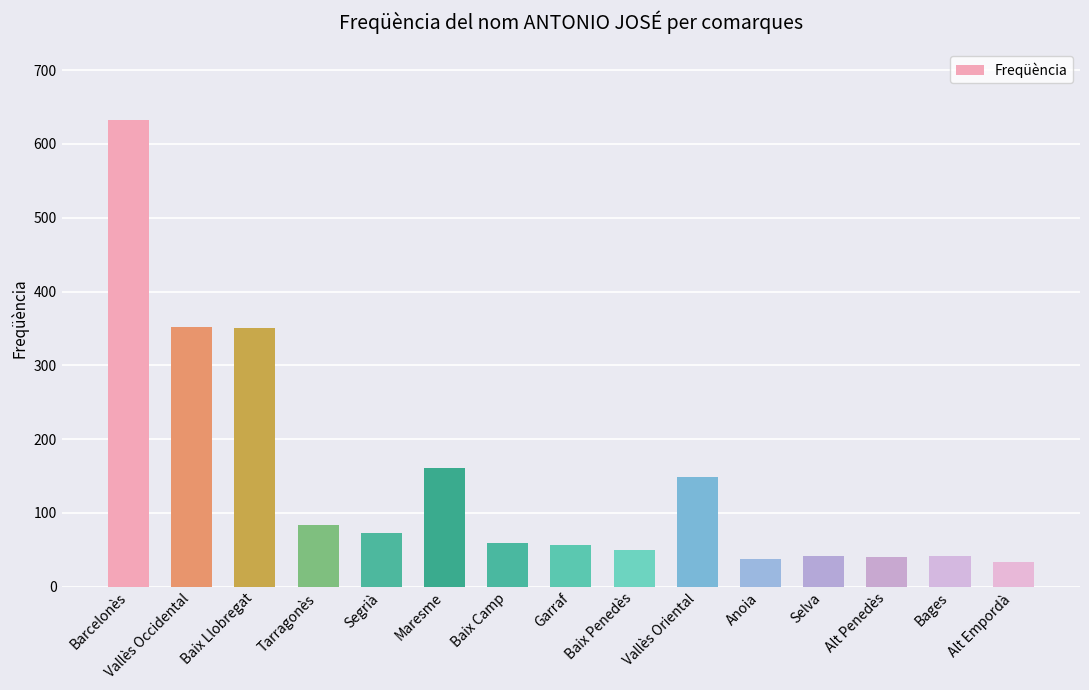

The chart shows a value of 43 at Vallès Oriental. True or false?

False